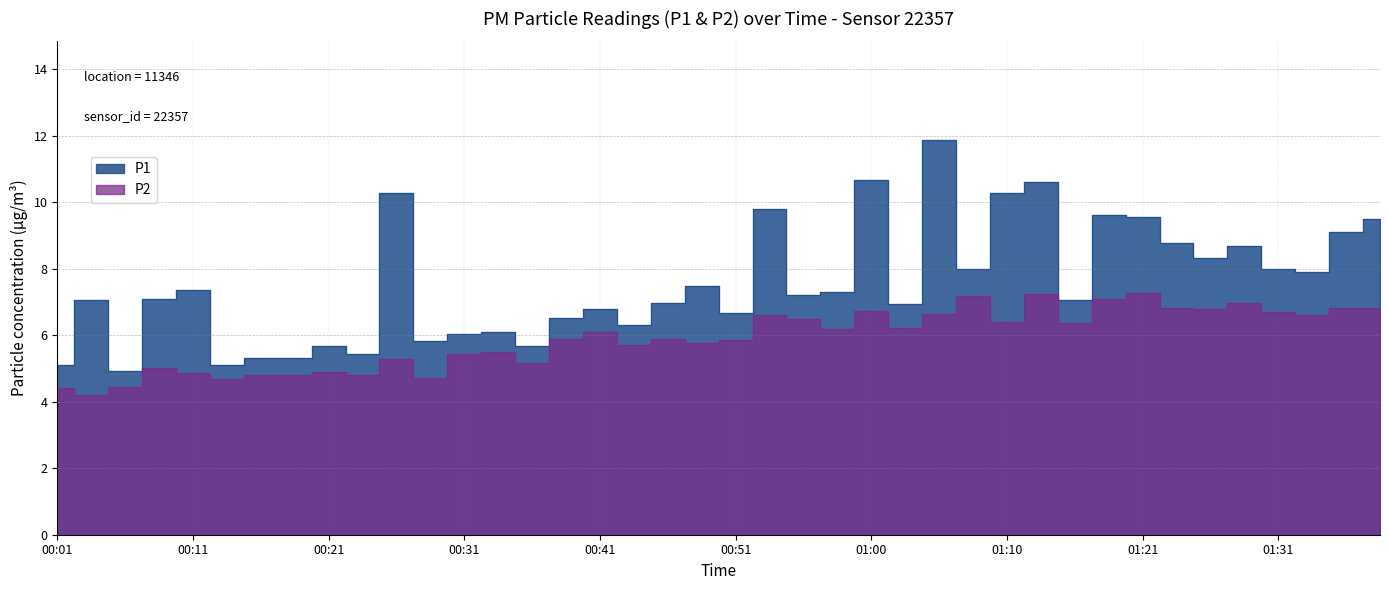

At which label does P1 reach its peak?

01:05